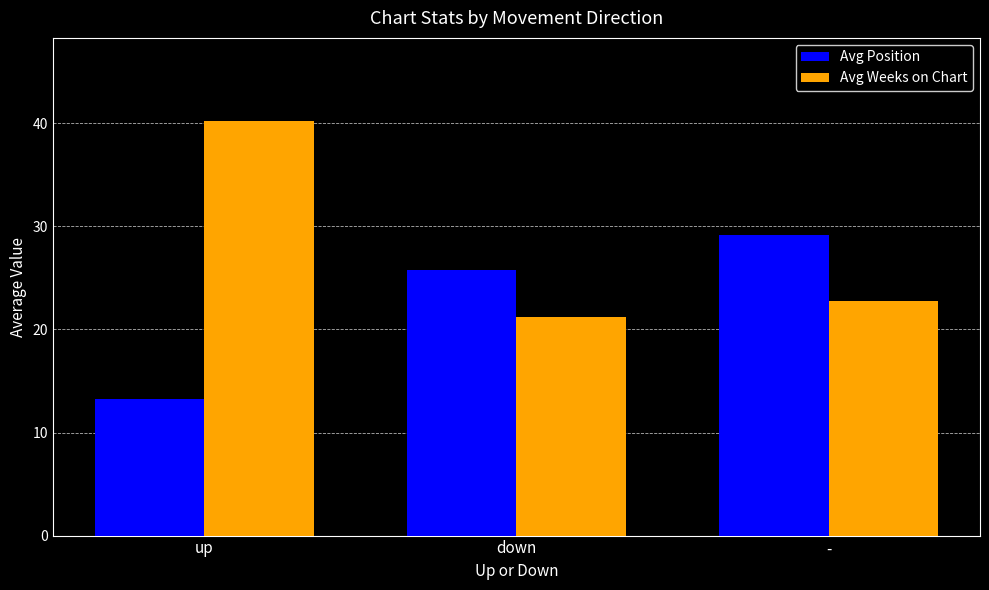

True or false: Avg Position has a value of 25.8 at down.

True